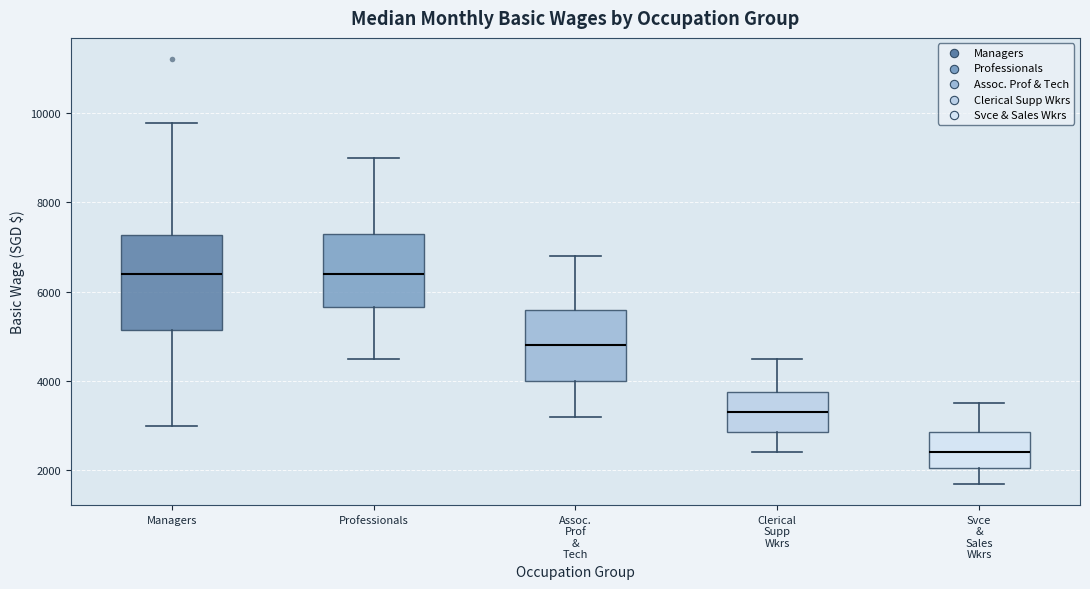

Which box's median line is the lowest?

Svce & Sales Wkrs